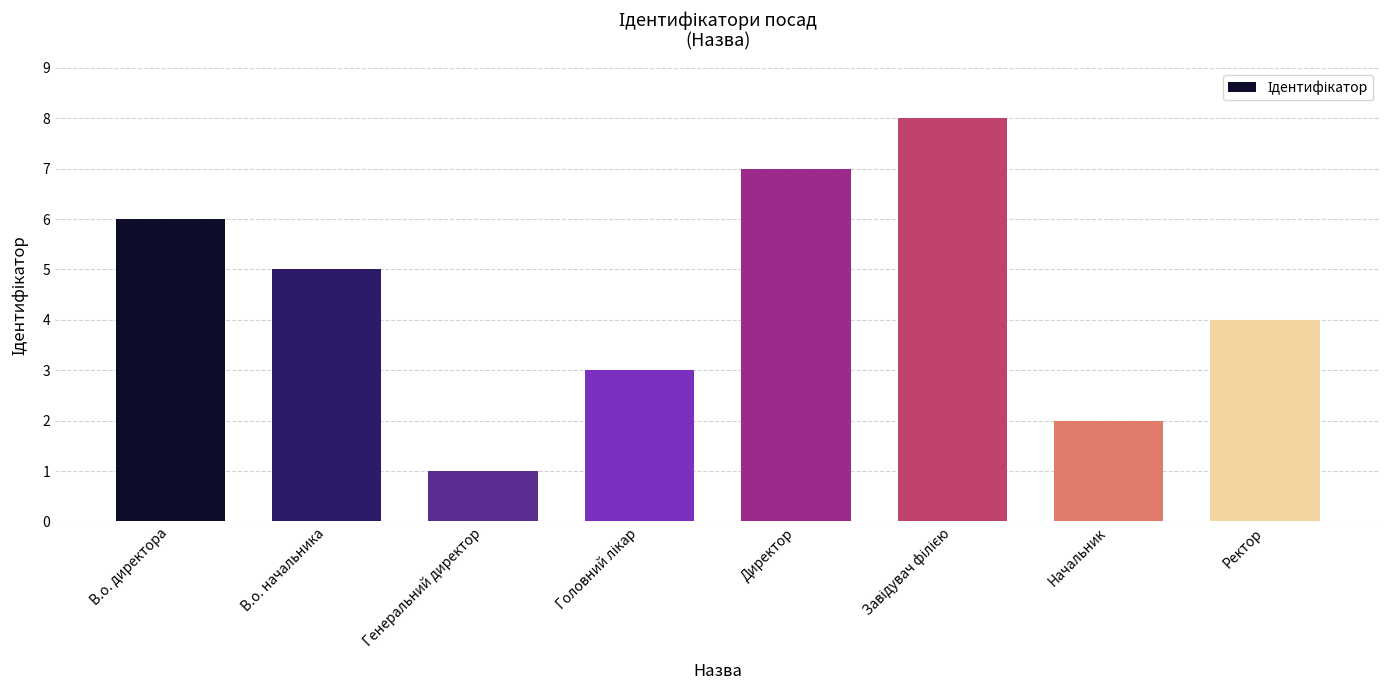

What value does the data have at Генеральний директор?

1